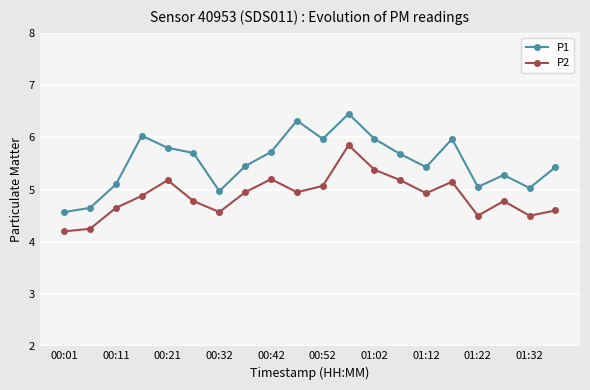

What is the smallest value displayed?

4.2